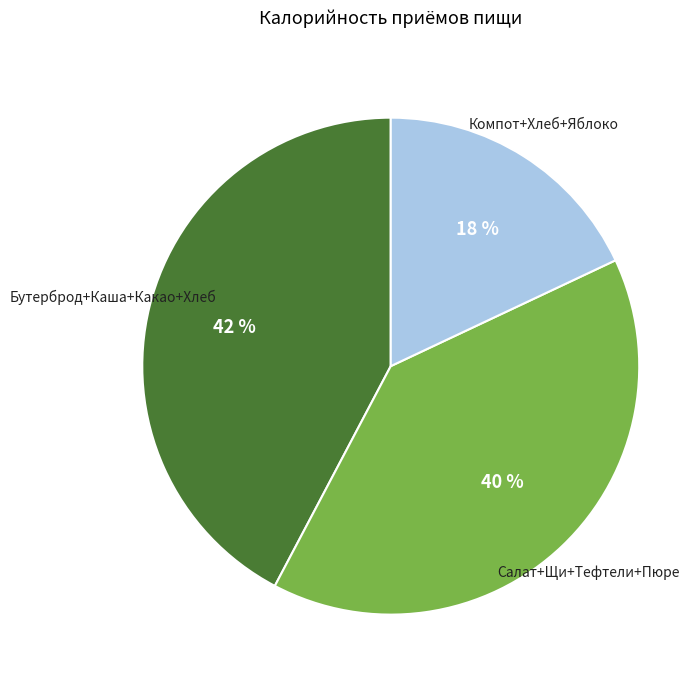

Count the number of slices in the pie.

3